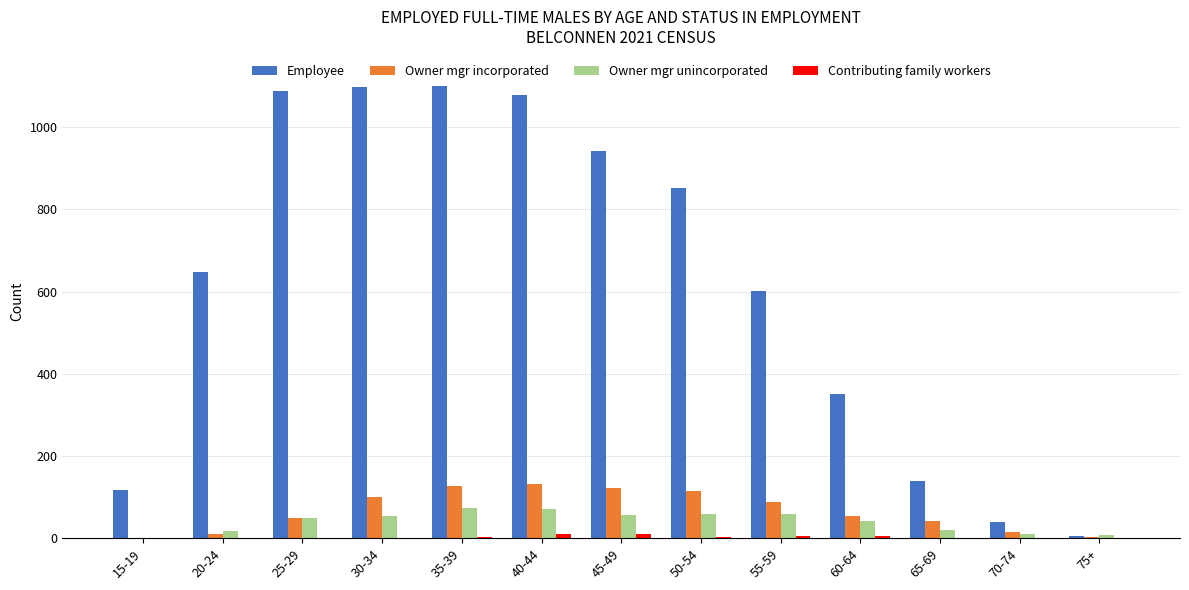

Which series has the largest total across all categories?

Employee